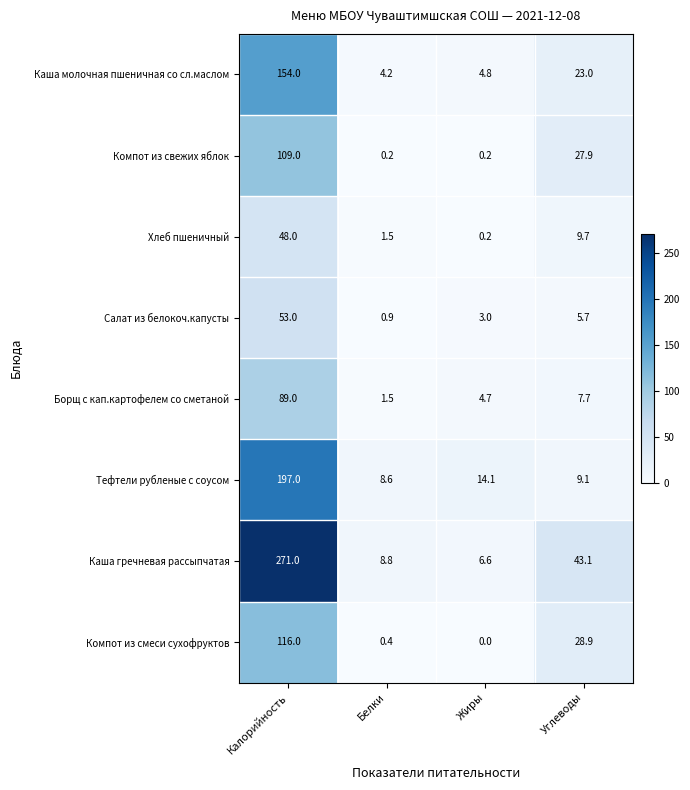

What is the maximum value shown in the chart?

271.0